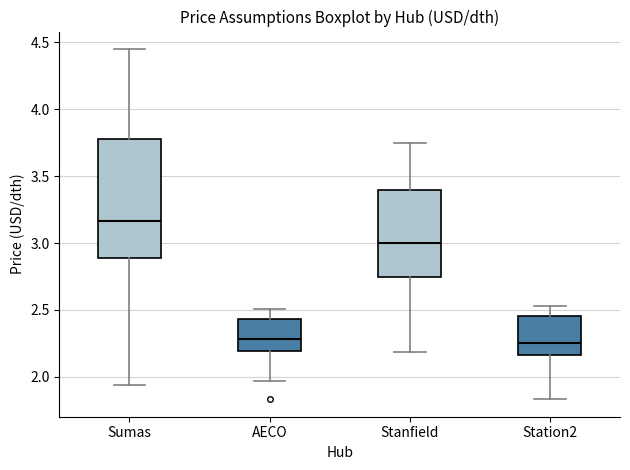

Reading left to right, transcribe this box plot: for each box, give where its median line is, the range the box spans, and where its two whiskers end, as read against the y-axis. The values are not printed on the chart, so give them approximately, as read against the axis.

Sumas: median 3.15, box 2.90 to 3.75, whiskers 1.95 to 4.45
AECO: median 2.30, box 2.20 to 2.45, whiskers 1.95 to 2.50
Stanfield: median 3.00, box 2.75 to 3.40, whiskers 2.20 to 3.75
Station2: median 2.25, box 2.15 to 2.45, whiskers 1.85 to 2.55